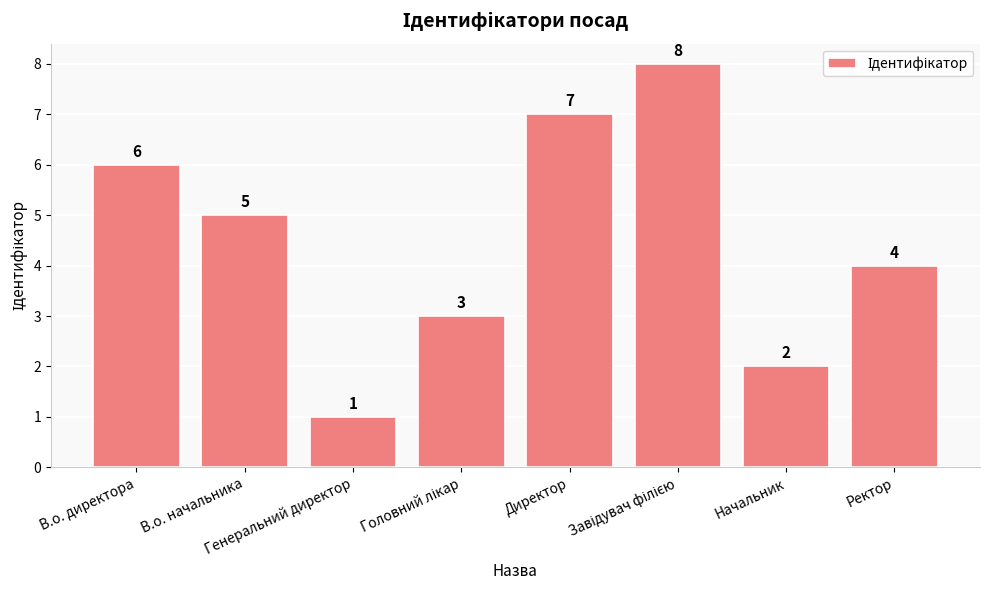

What is the value of the 4th bar from the left?

3